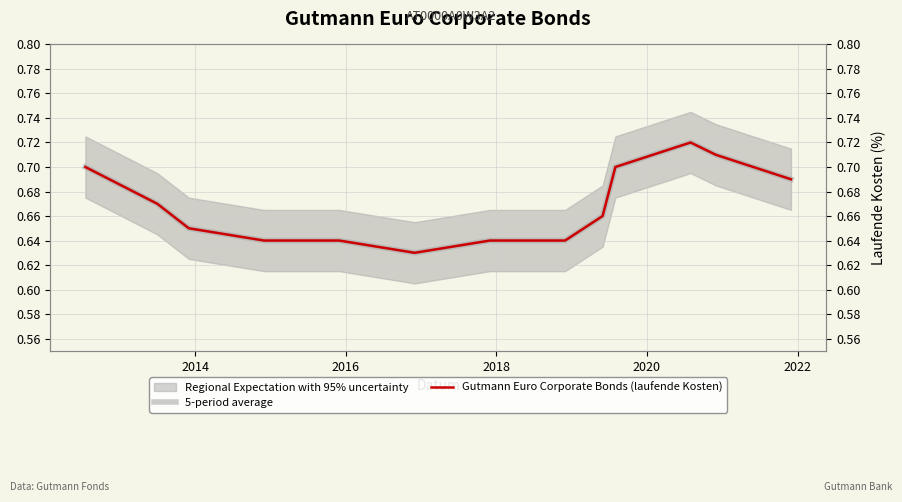

How many lines are shown in the chart?

2